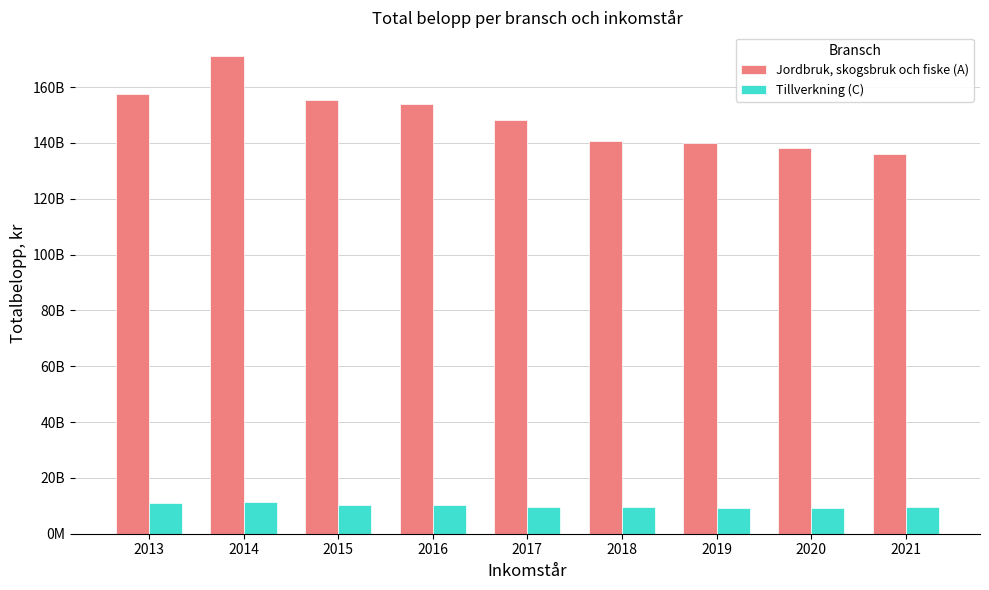

Between 2016 and 2018, which is larger?

2016